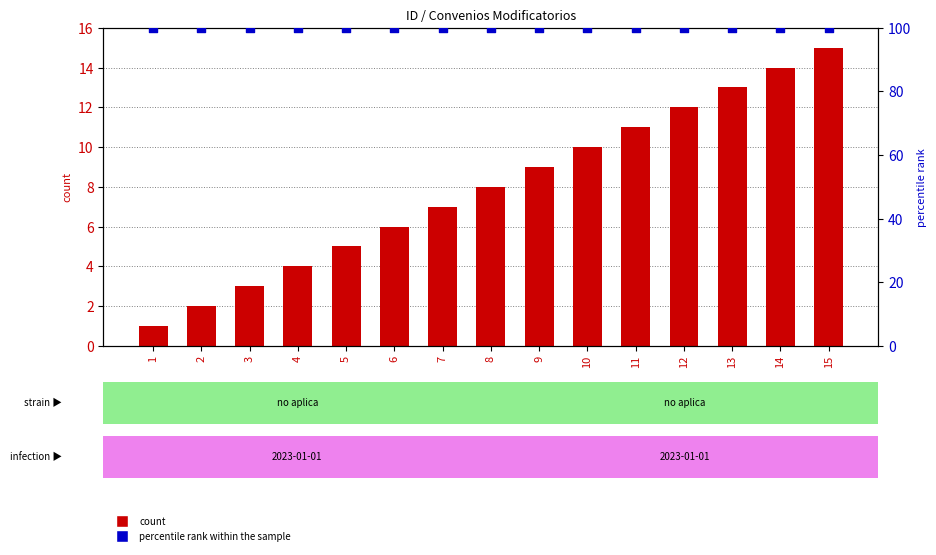

Which series contains the highest Y value?

percentile rank within the sample